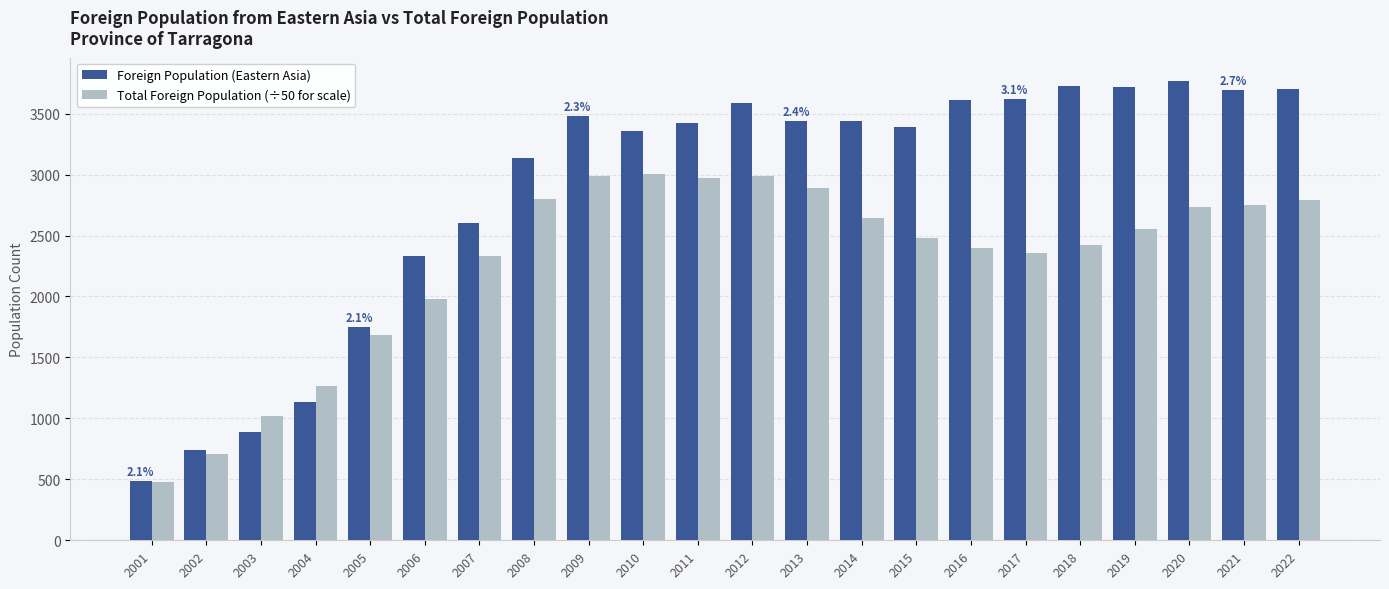

Is it true that Total Foreign Population (÷50 for scale) equals 2735.9 at 2020?

True